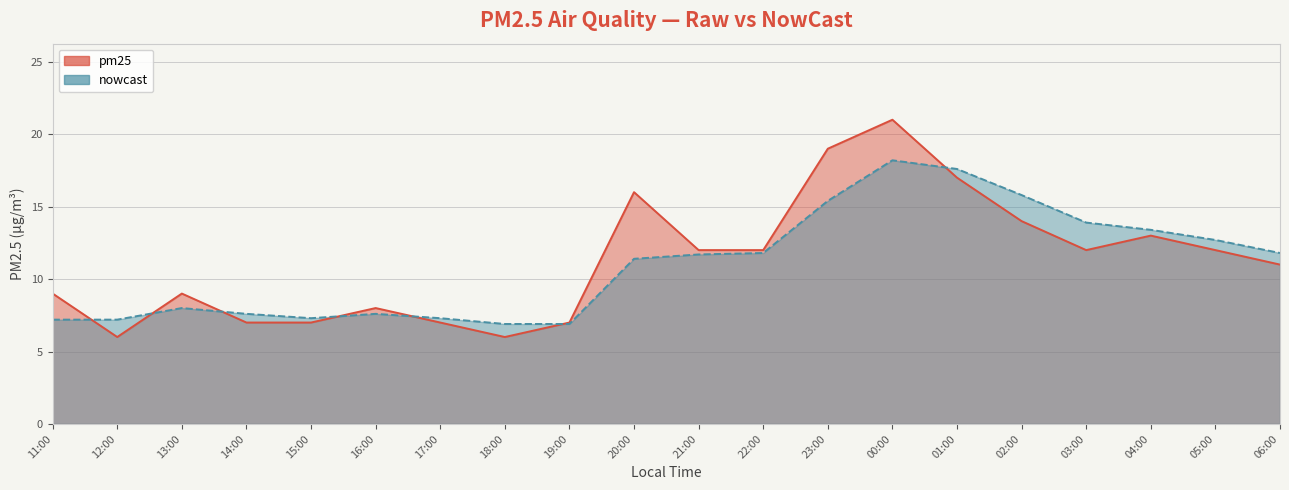

Where is the first local maximum for pm25?

13:00